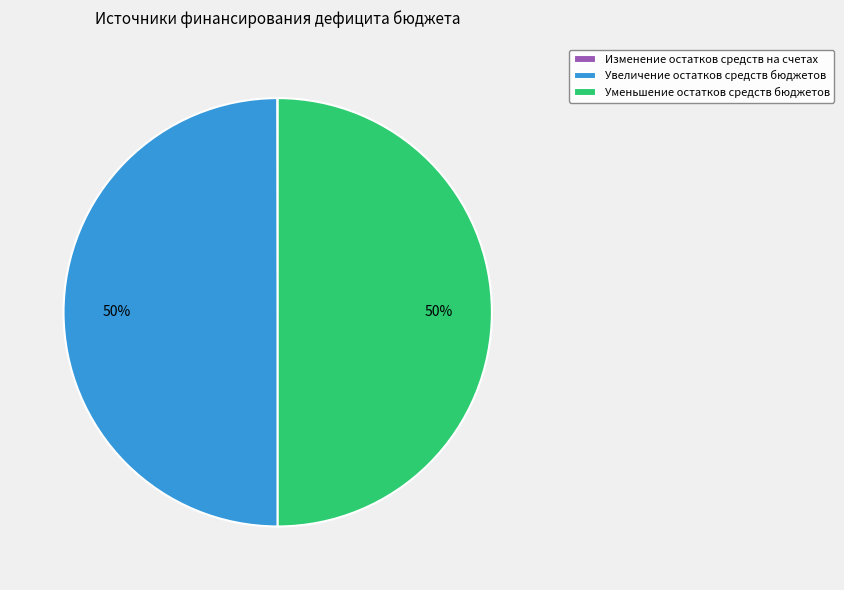

What percentage is the Уменьшение остатков средств бюджетов slice, to the nearest percent?

50%